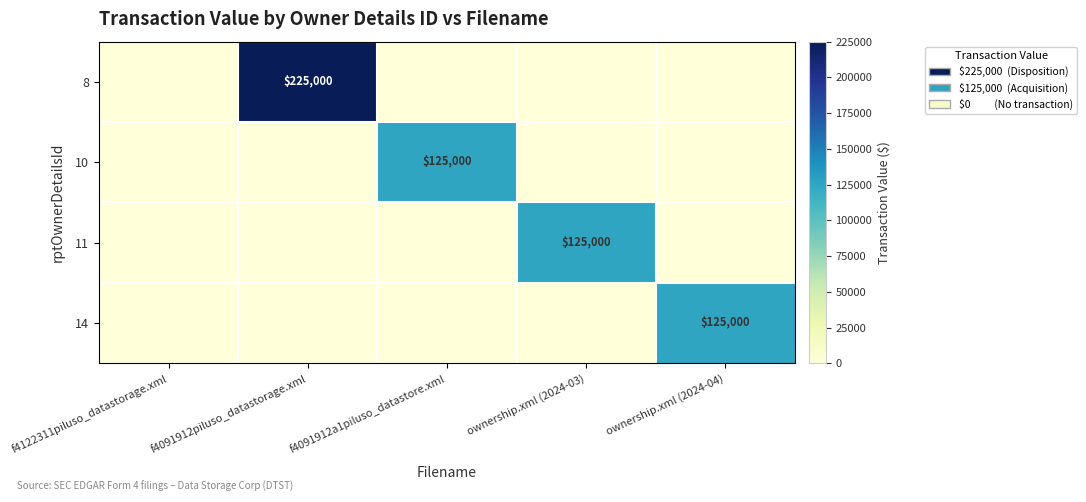

Is it true that 14 equals 215058 at ownership.xml (2024-04)?

False